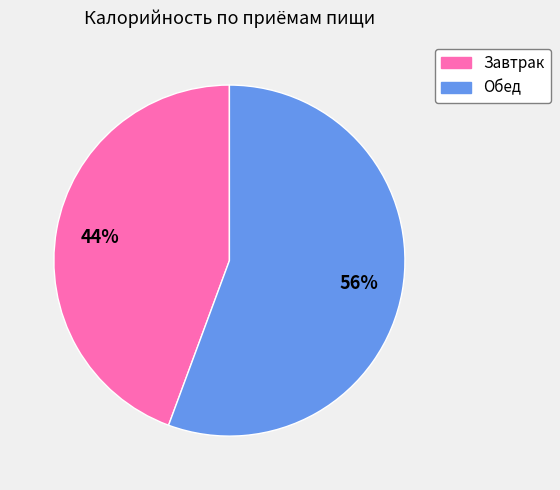

Which slice is the largest?

Обед